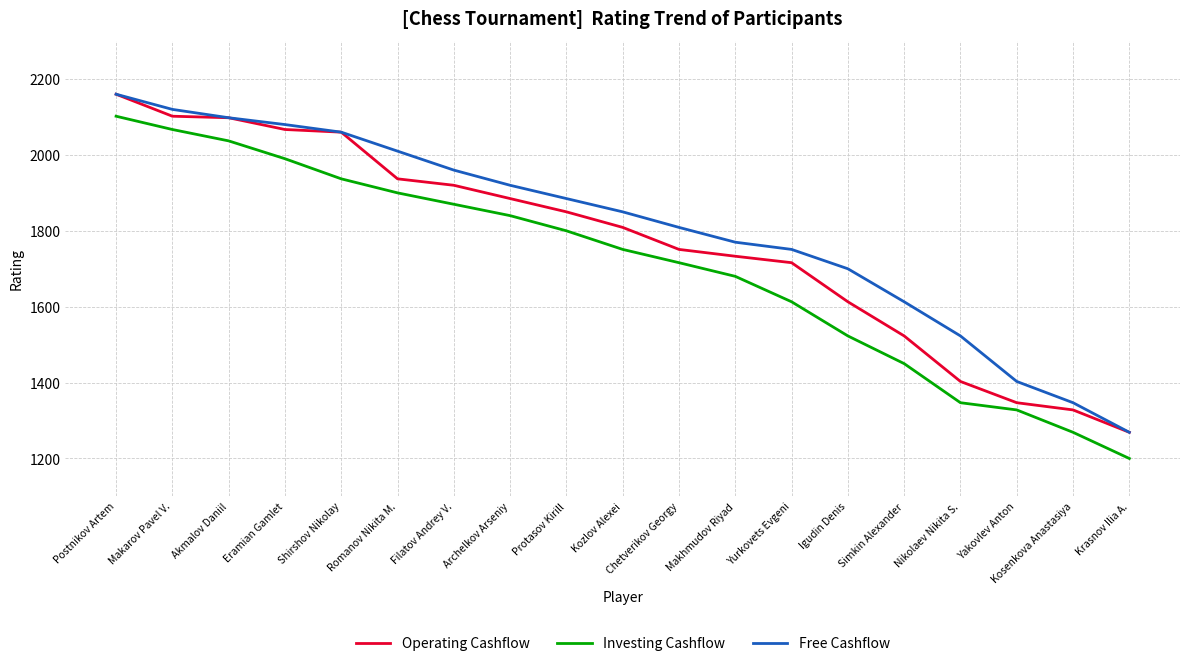

Is this an area chart (filled region under the line)?

No